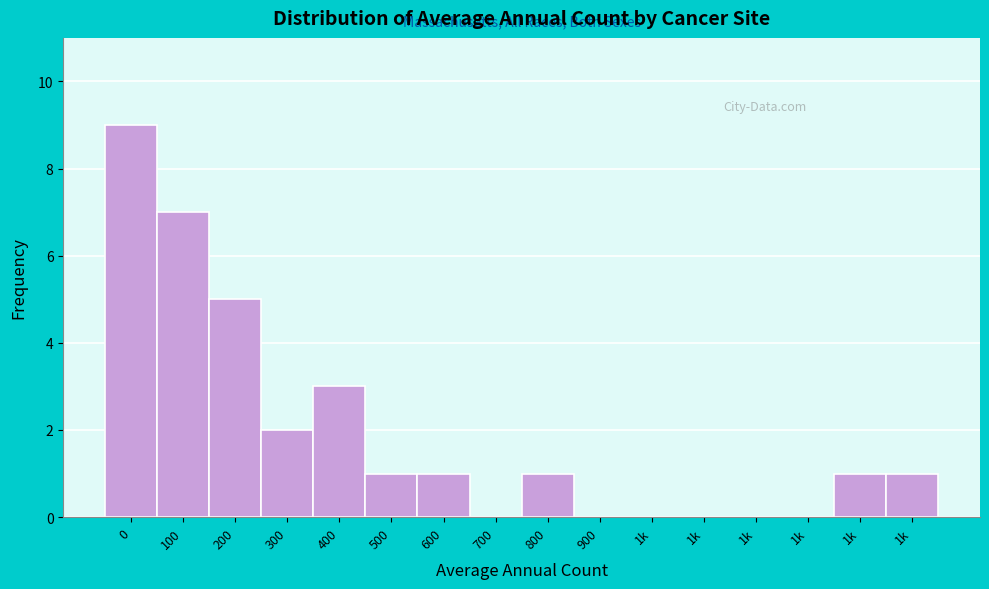

Are the bars horizontal?

No